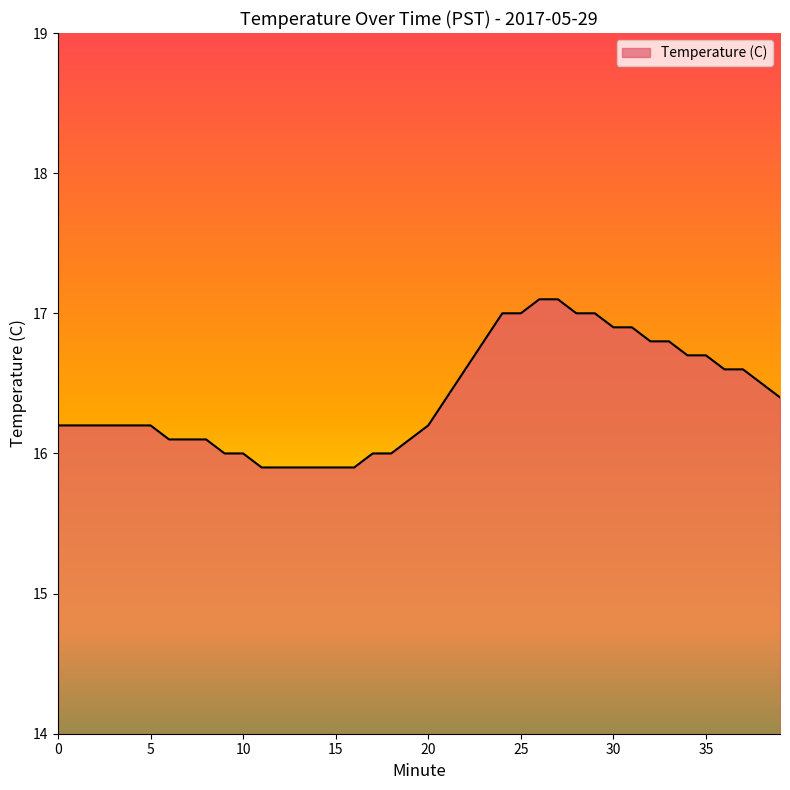

What is the greatest value displayed?

17.1